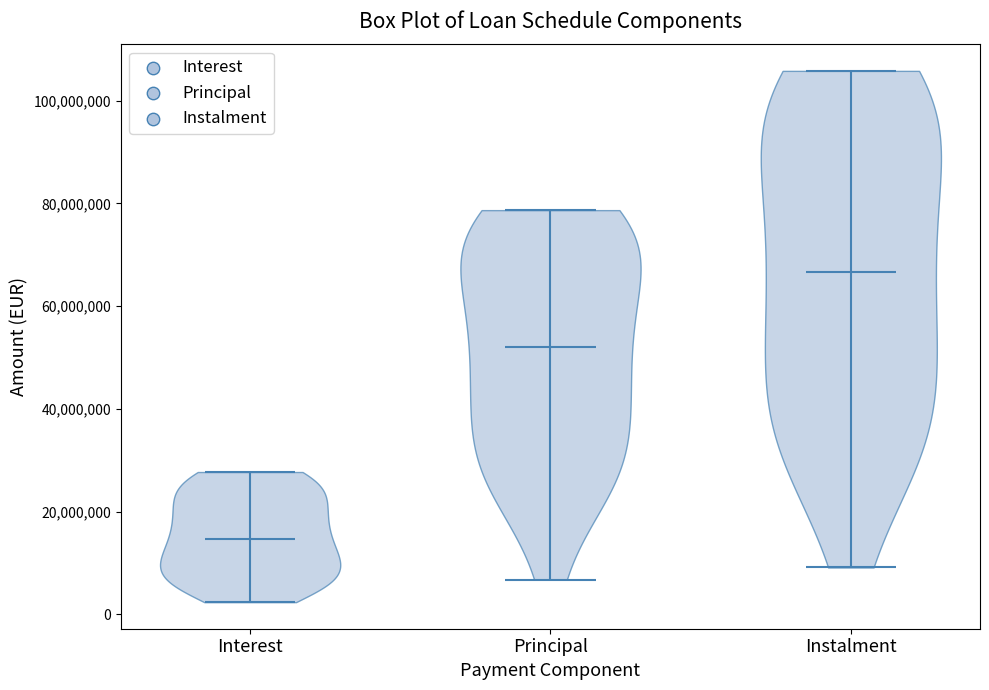

What is the highest point the violin for Principal reaches on the y-axis? The values are not printed on the chart, so give them approximately, as read against the axis.

78000000